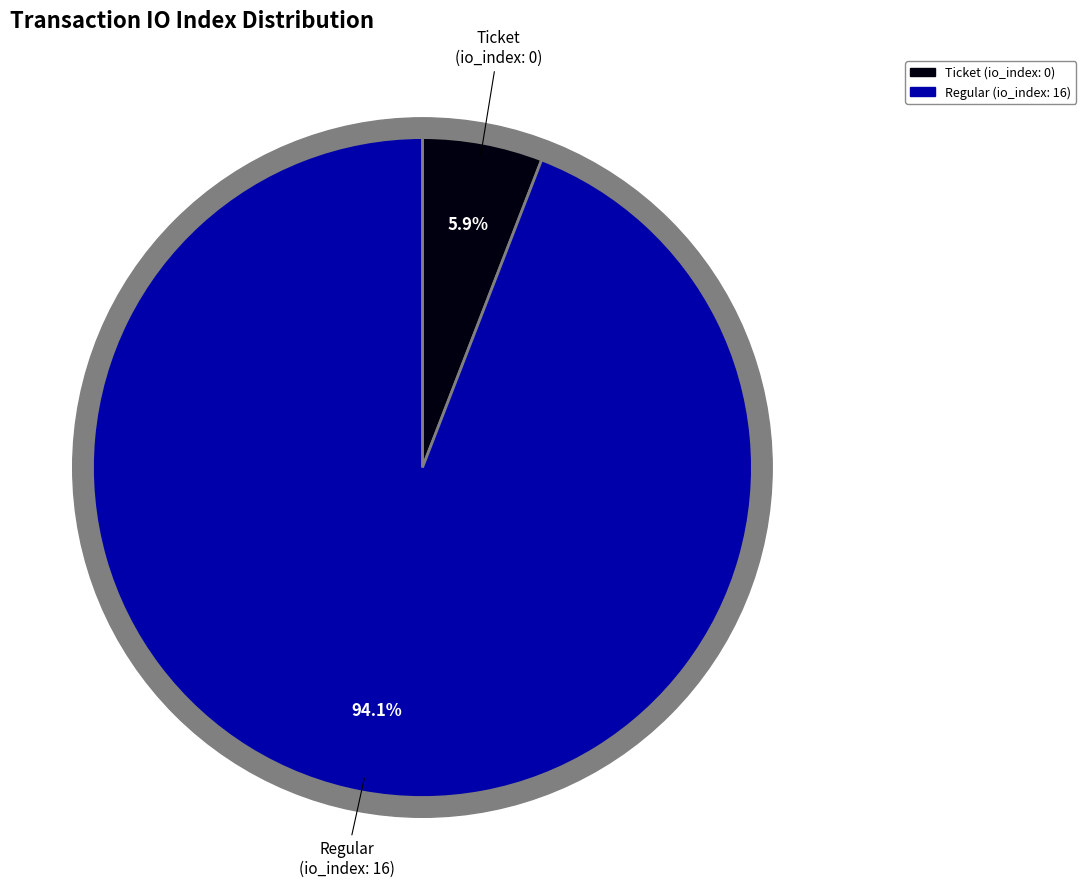

Combined, what portion of the pie is Regular (index 16) and Ticket (index 0)?

100.0%